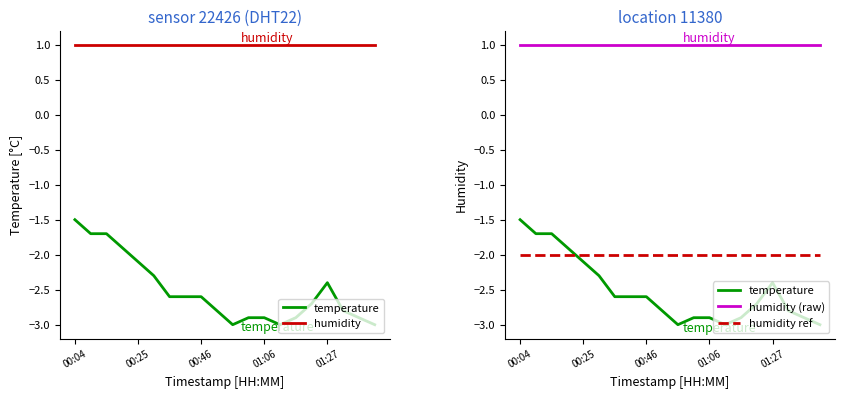

Reading left to right, list all the values displayed in this chart.

temperature: -1.5	-1.7	-1.7	-1.9	-2.1	-2.3	-2.6	-2.6	-2.6	-2.8	-3.0	-2.9	-2.9	-3.0	-2.9	-2.7	-2.4	-2.8	-2.9	-3.0
humidity: 1.0	1.0	1.0	1.0	1.0	1.0	1.0	1.0	1.0	1.0	1.0	1.0	1.0	1.0	1.0	1.0	1.0	1.0	1.0	1.0
humidity (raw): 1.0	1.0	1.0	1.0	1.0	1.0	1.0	1.0	1.0	1.0	1.0	1.0	1.0	1.0	1.0	1.0	1.0	1.0	1.0	1.0
humidity ref: -2.0	-2.0	-2.0	-2.0	-2.0	-2.0	-2.0	-2.0	-2.0	-2.0	-2.0	-2.0	-2.0	-2.0	-2.0	-2.0	-2.0	-2.0	-2.0	-2.0